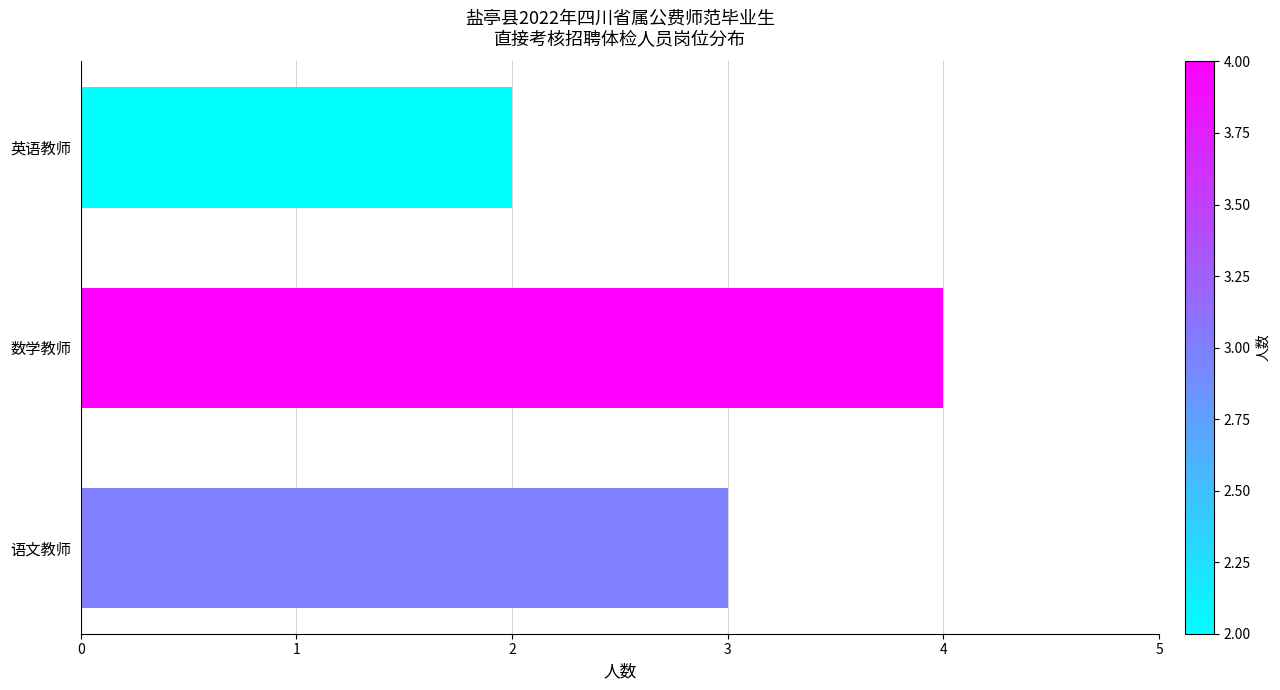

How many distinct data groups are displayed?

1